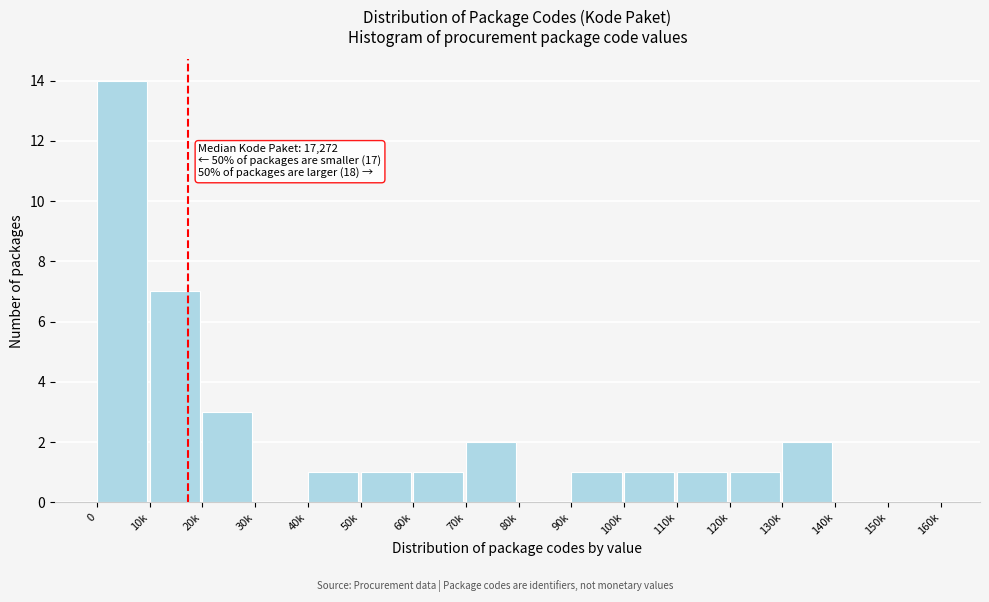

Reading left to right, extract all data points from this chart.

0=14	10k=7	20k=3	30k=0	40k=1	50k=1	60k=1	70k=2	80k=0	90k=1	100k=1	110k=1	120k=1	130k=2	140k=0	150k=0